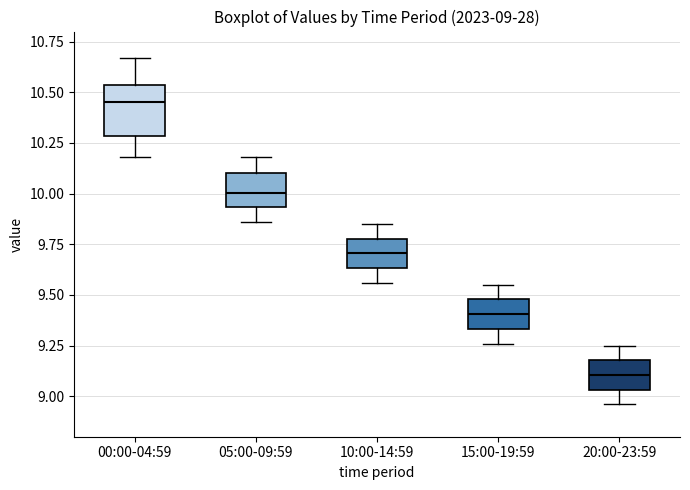

Which box's median line is the lowest?

20:00-23:59